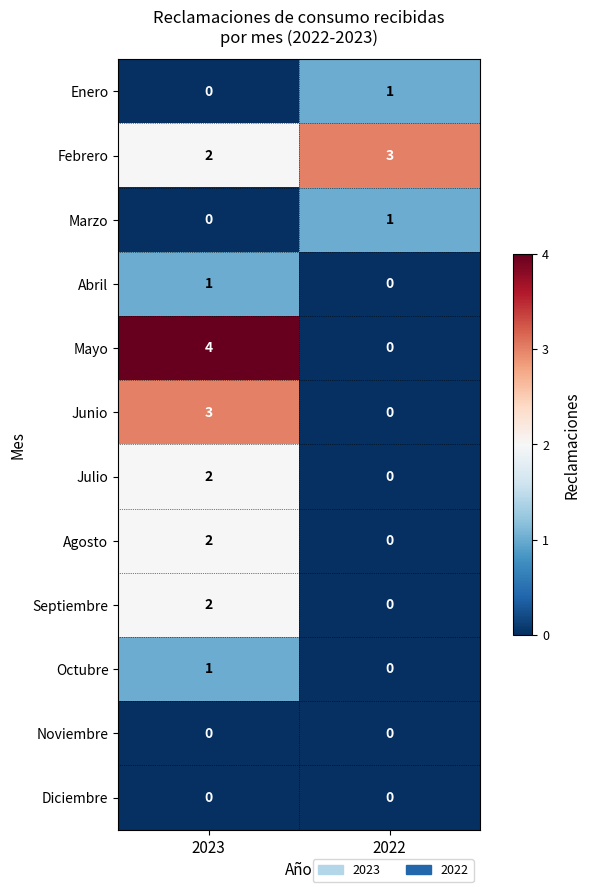

List the labels in order of Abril value, smallest first.

2022, 2023